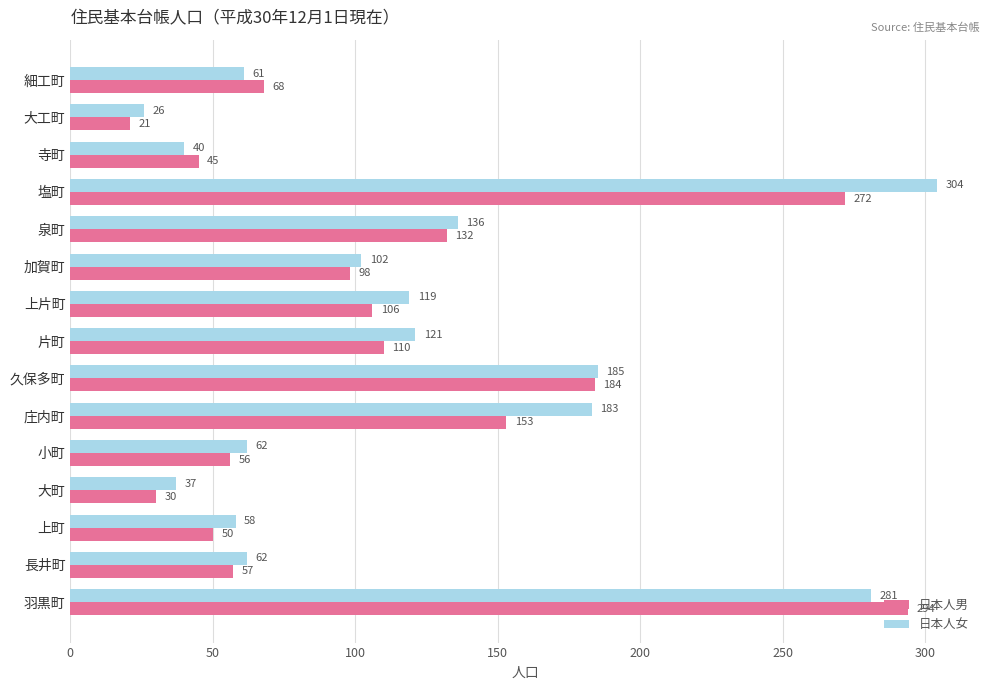

Which series has the largest range (max minus min)?

日本人女